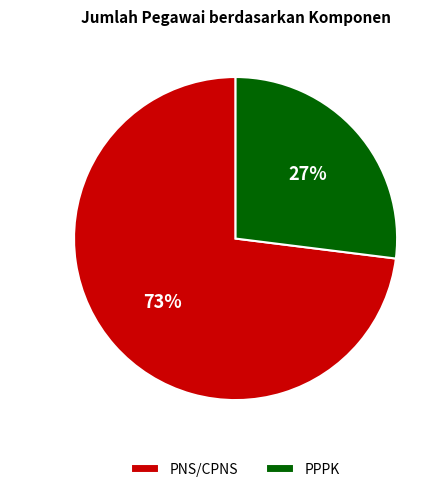

Does PPPK represent more than half of the total?

No